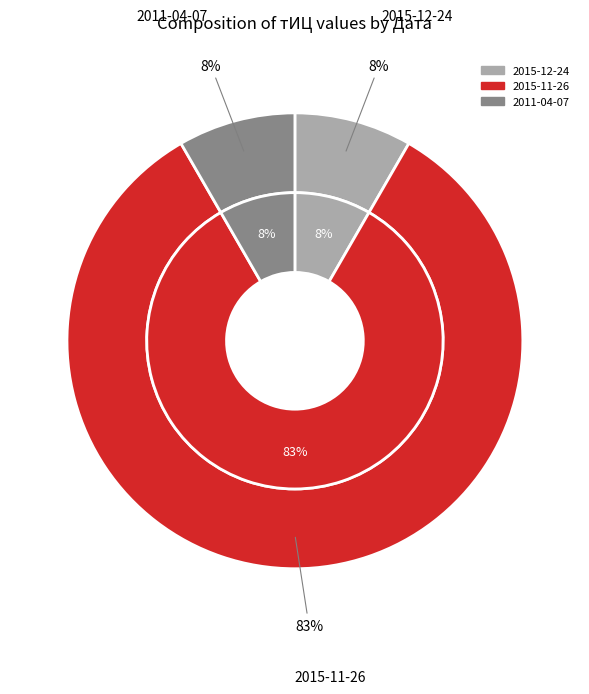

Rank the categories by value from lowest to highest.

2015-12-24, 2011-04-07, 2015-11-26